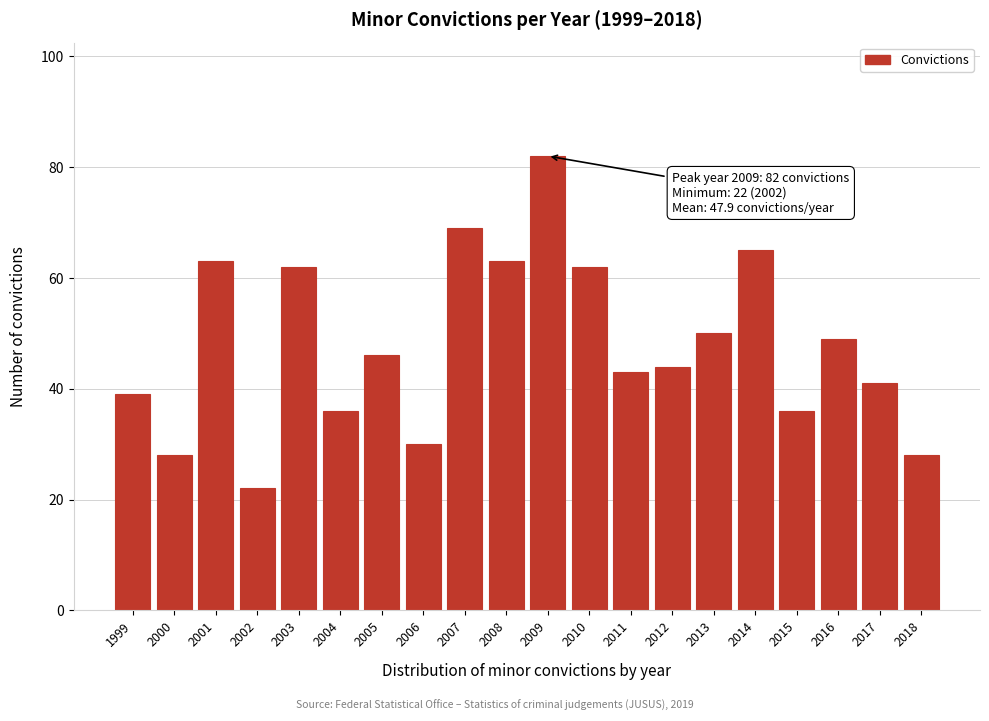

Reading left to right, what are all the values shown in this chart?

1999=39	2000=28	2001=63	2002=22	2003=62	2004=36	2005=46	2006=30	2007=69	2008=63	2009=82	2010=62	2011=43	2012=44	2013=50	2014=65	2015=36	2016=49	2017=41	2018=28